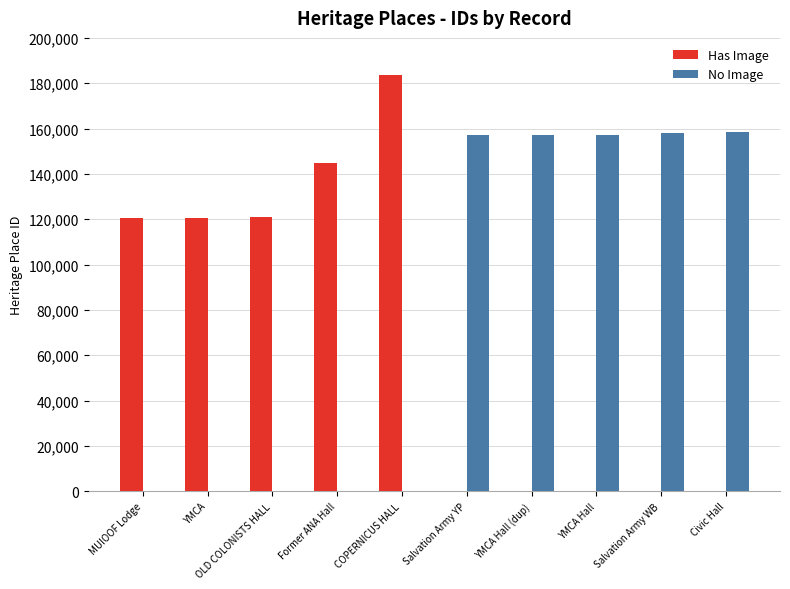

Between YMCA and YMCA Hall (dup), which series saw the biggest shift?

No Image